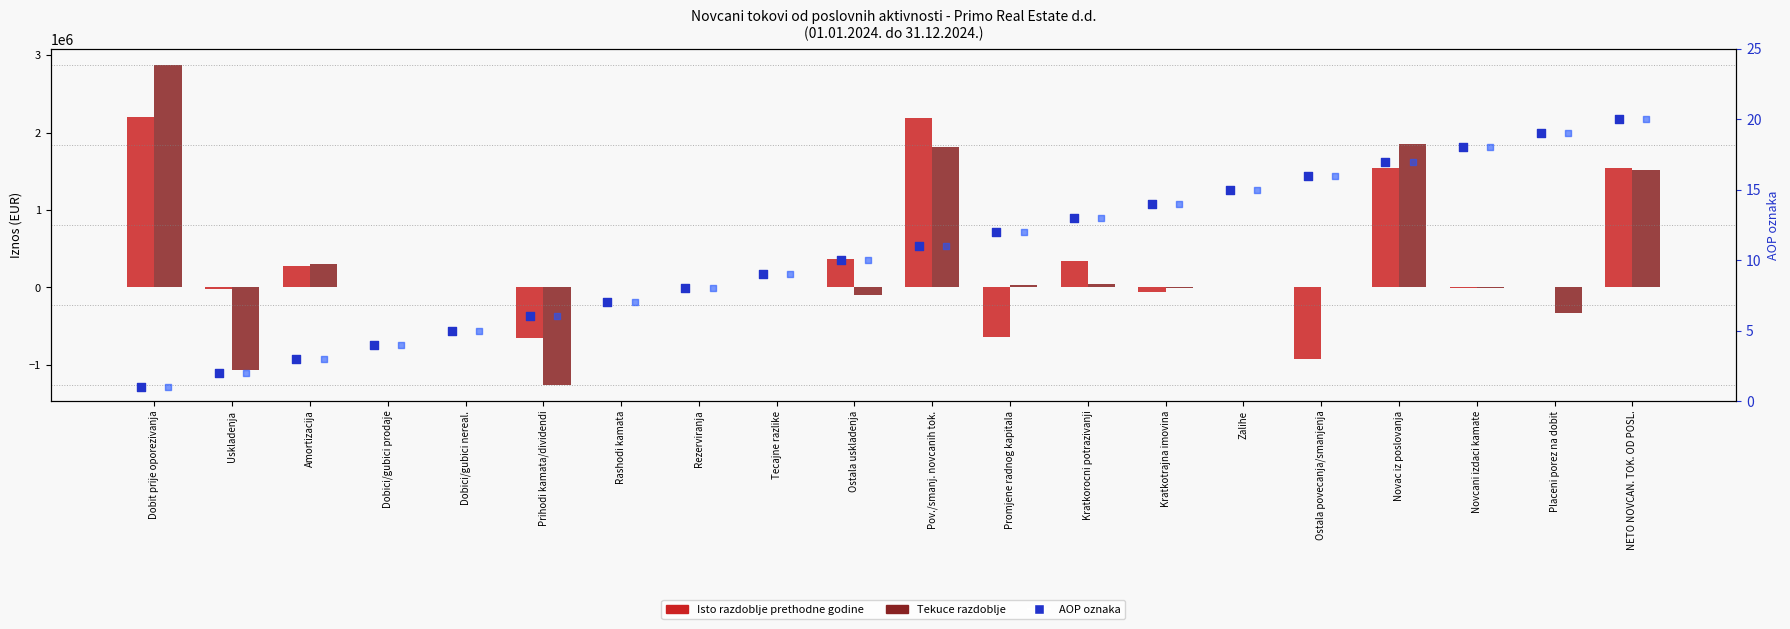

At which category is the sum across all series the highest?

Dobit prije oporezivanja